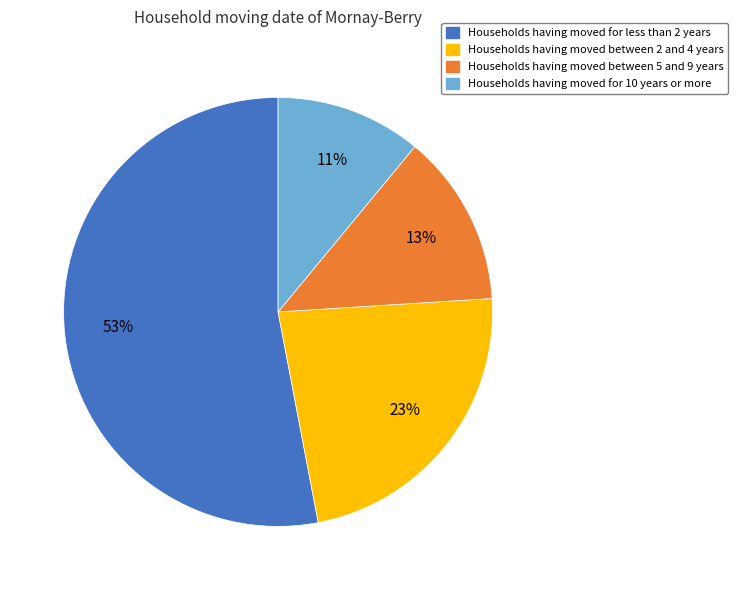

Is there a majority slice in this chart?

Yes